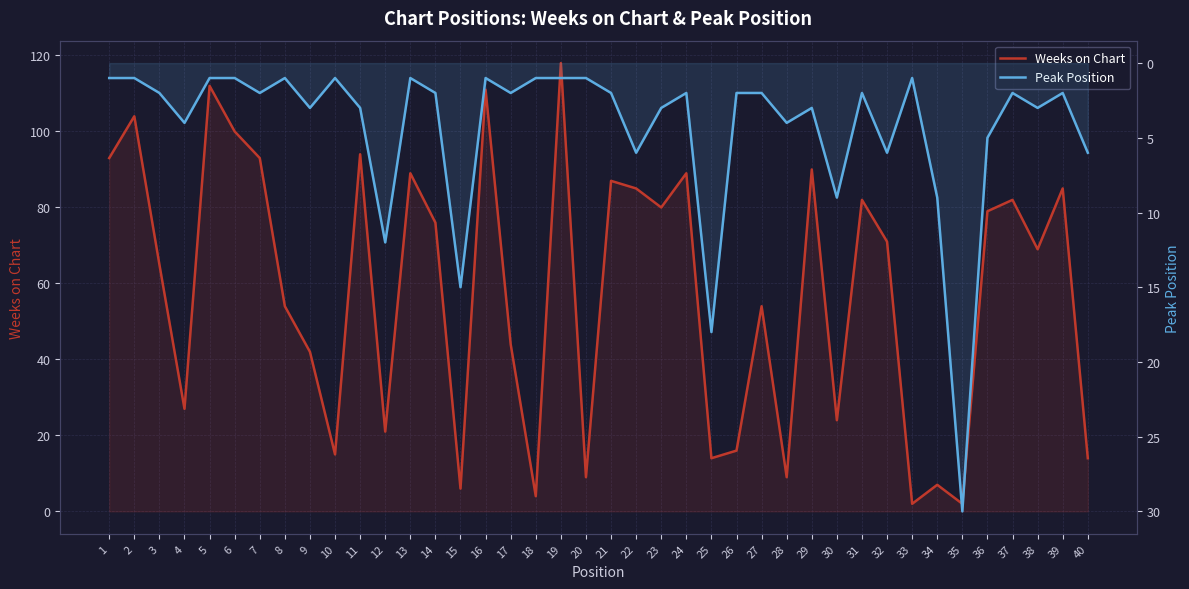

List the labels in order of Peak Position value, largest first.

35, 25, 15, 12, 30, 34, 22, 32, 40, 36, 4, 28, 9, 11, 23, 29, 38, 3, 7, 14, 17, 21, 24, 26, 27, 31, 37, 39, 1, 2, 5, 6, 8, 10, 13, 16, 18, 19, 20, 33